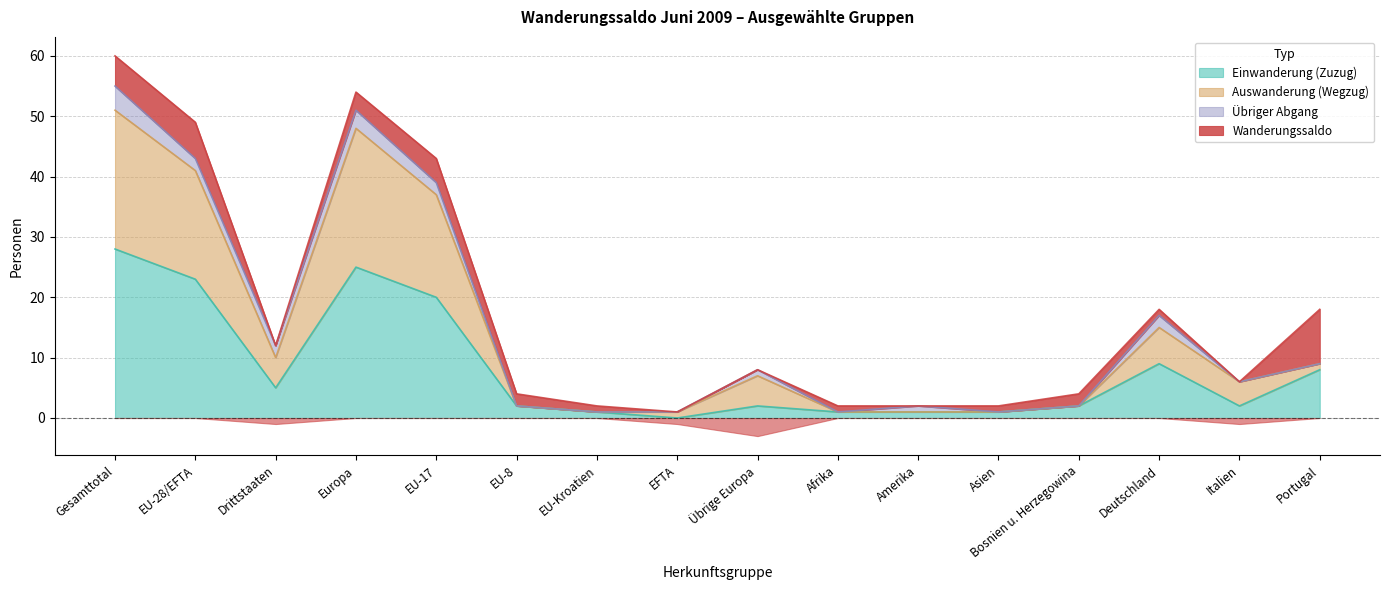

True or false: Auswanderung (Wegzug) and Einwanderung (Zuzug) intersect in this chart.

False